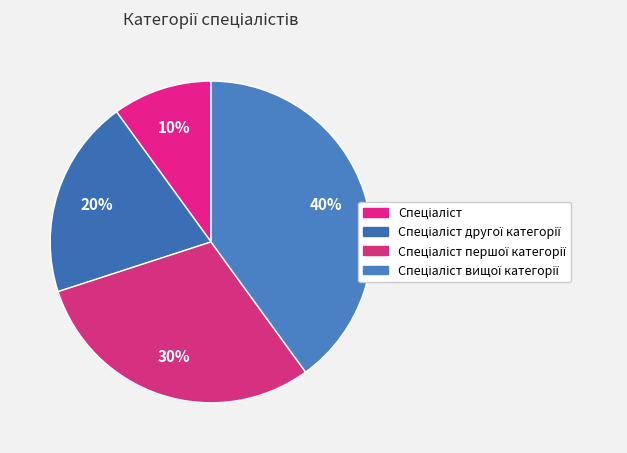

Count the number of slices in the pie.

4